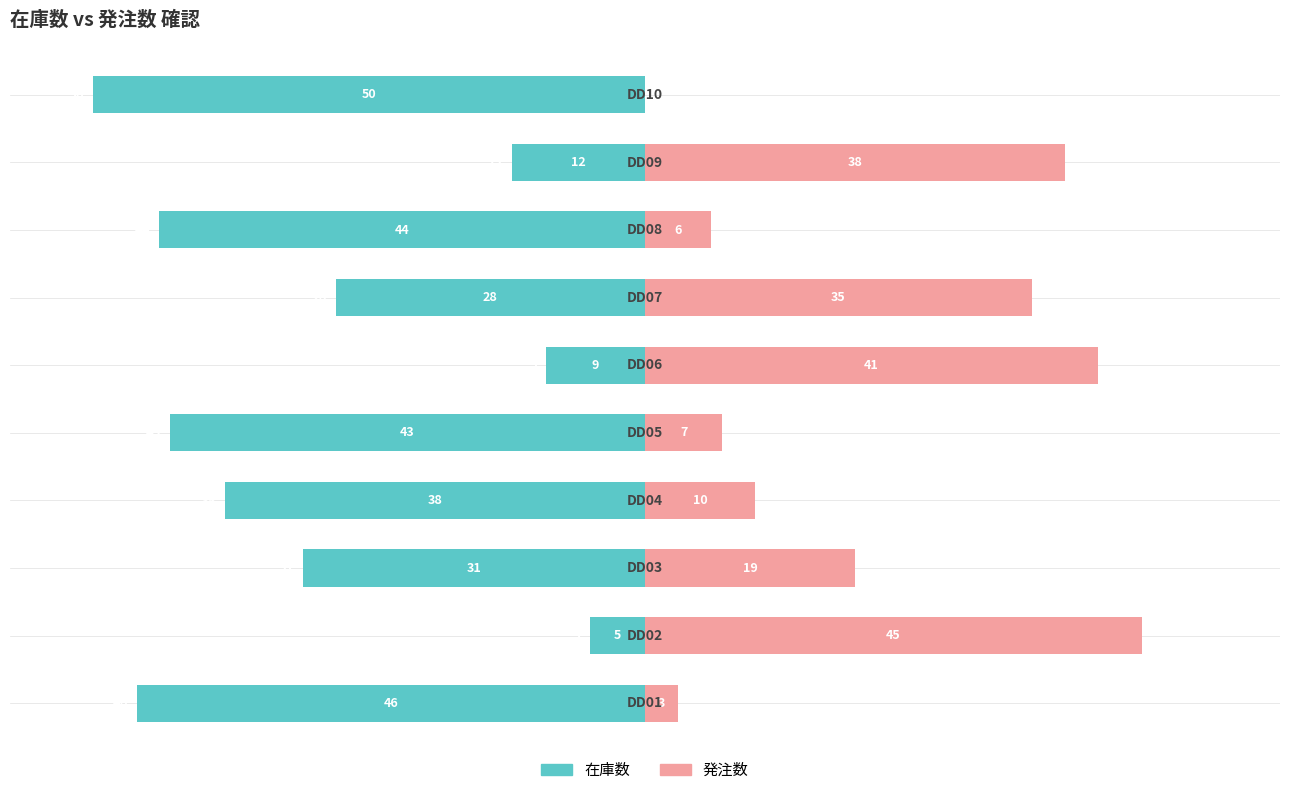

How many bars are there in each group?

2